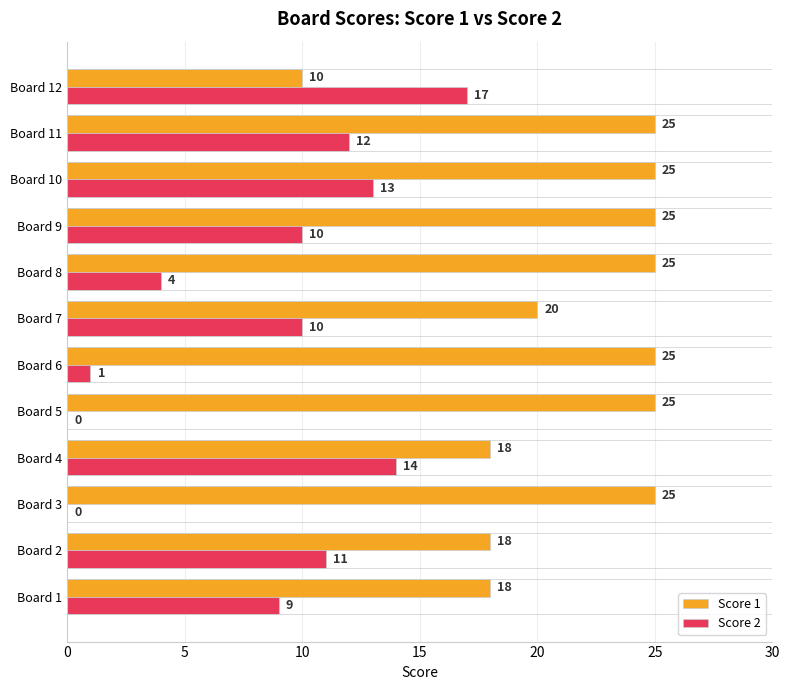

Which series has the largest total across all categories?

Score 1